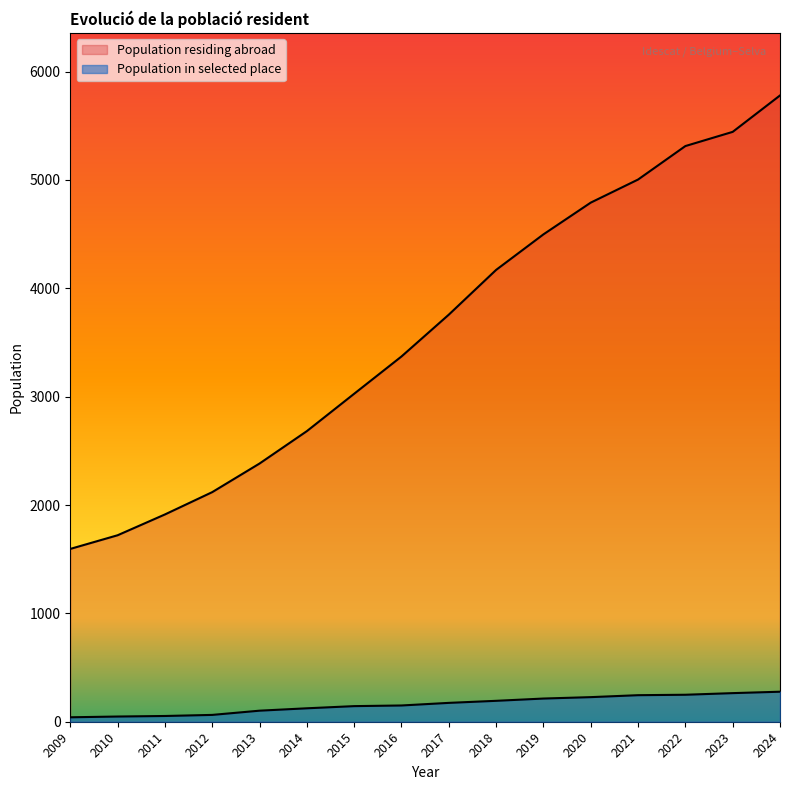

Does the chart have visible grid lines?

No